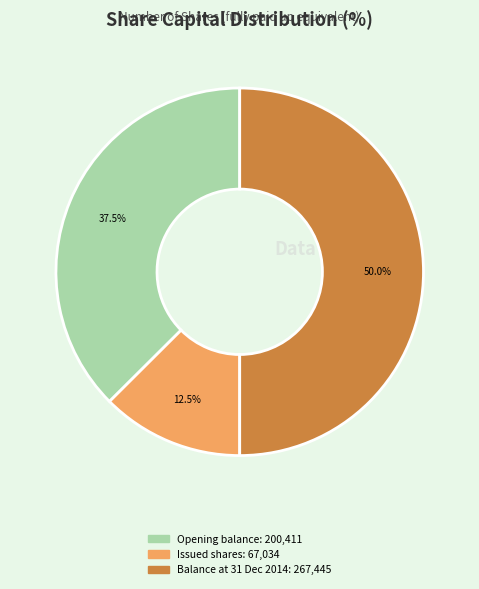

Is there a majority slice in this chart?

No